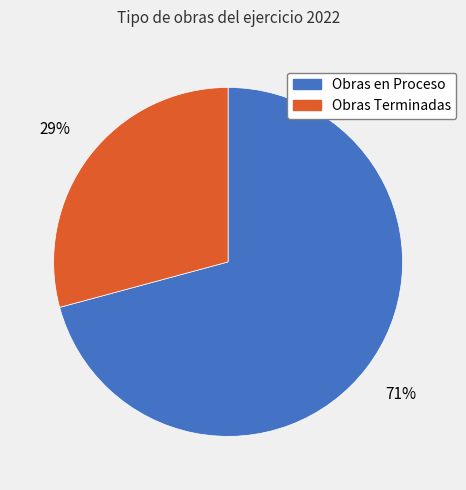

What percentage is the Obras Terminadas slice, to the nearest percent?

29%